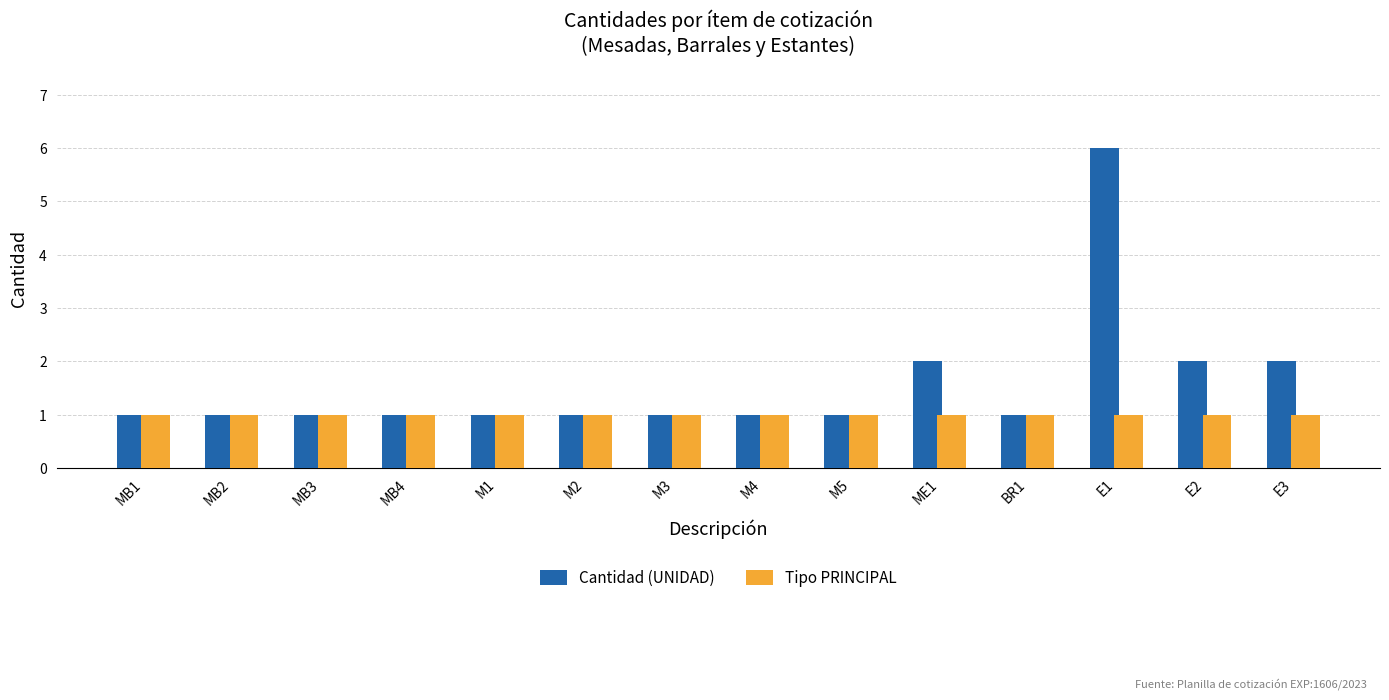

How many Cantidad (UNIDAD) values are between 1 and 2?

13